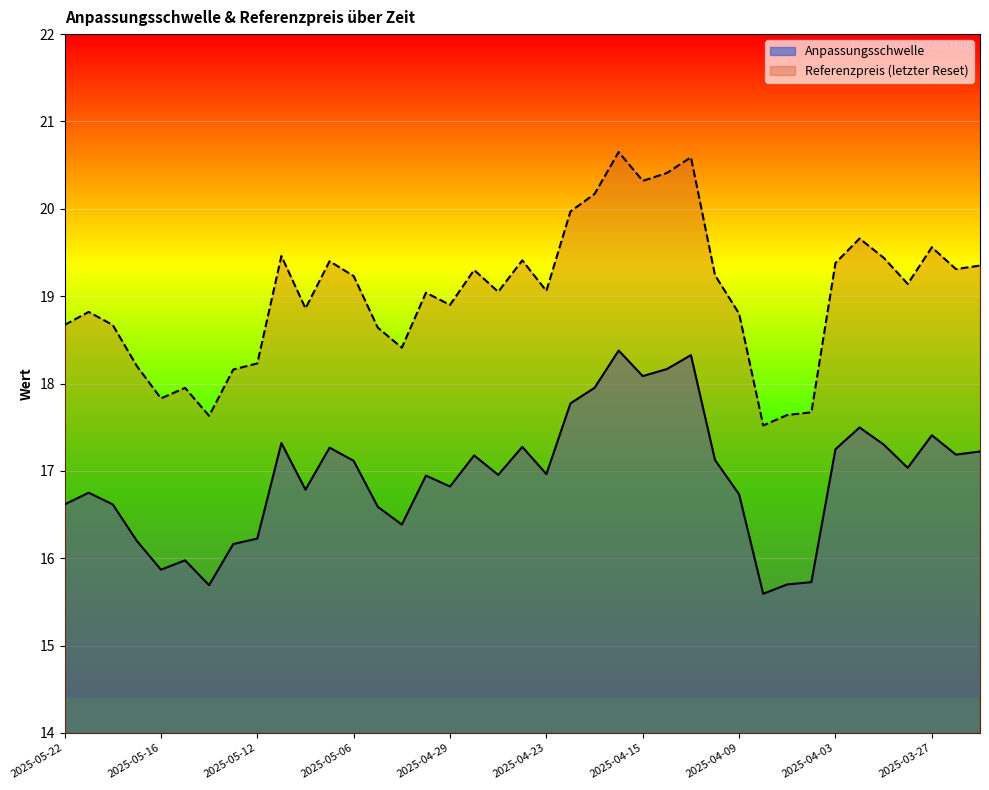

How many distinct data groups are displayed?

2